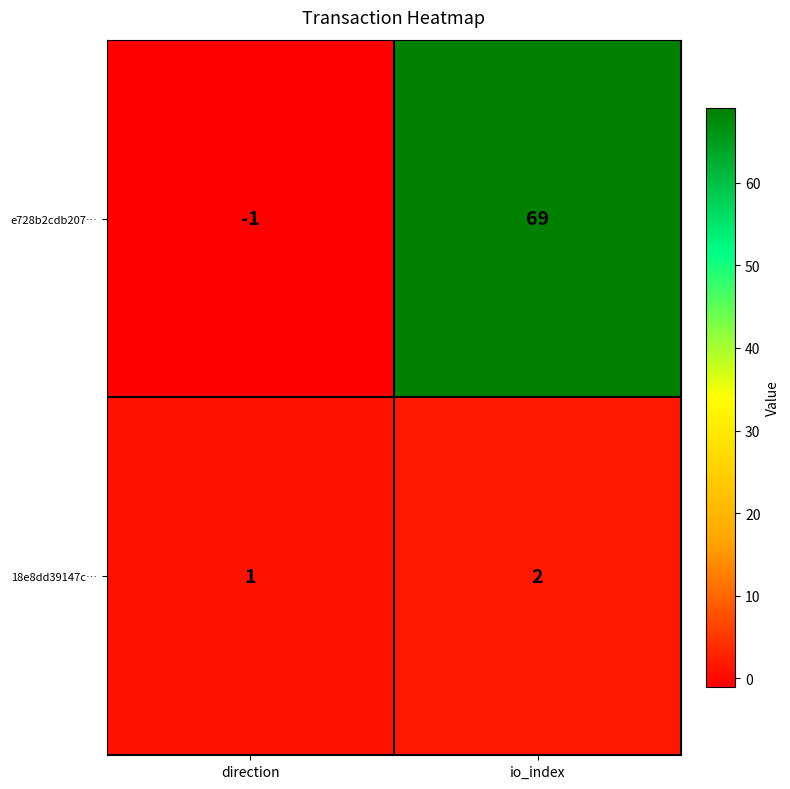

How many data points in 18e8dd39147c… are less than 2?

1